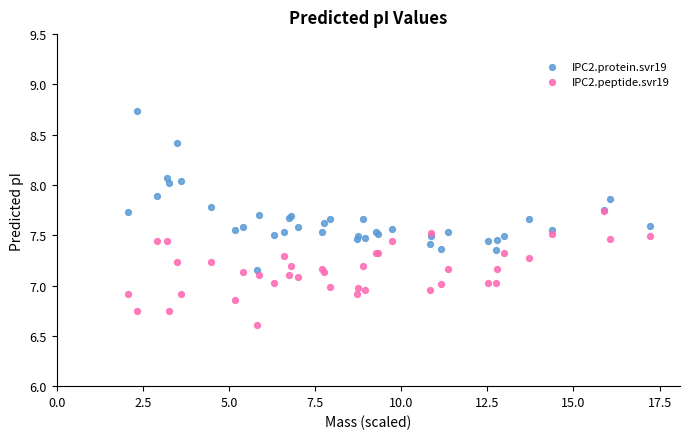

Which series contains the highest Y value?

IPC2.protein.svr19